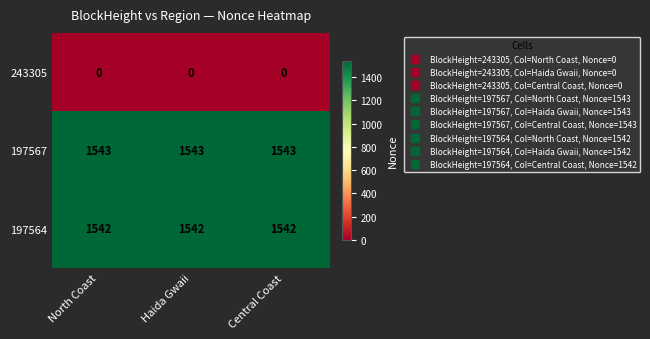

Count the number of categories in the chart.

3